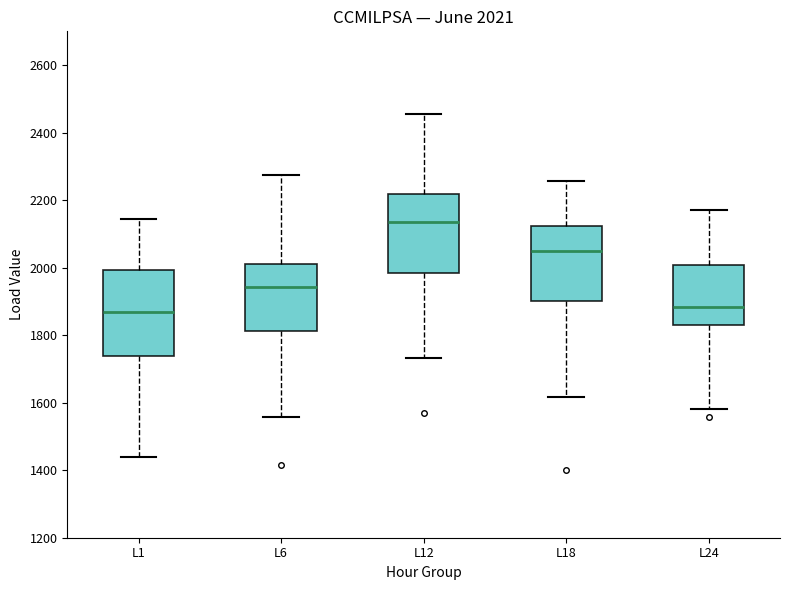

Which box has the highest median line?

L12